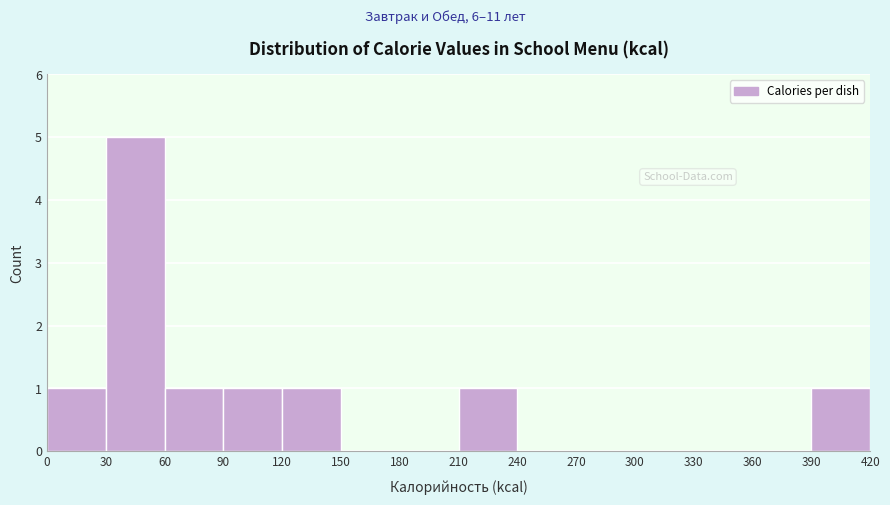

Which range on the x-axis has the tallest bar?

30 to 60